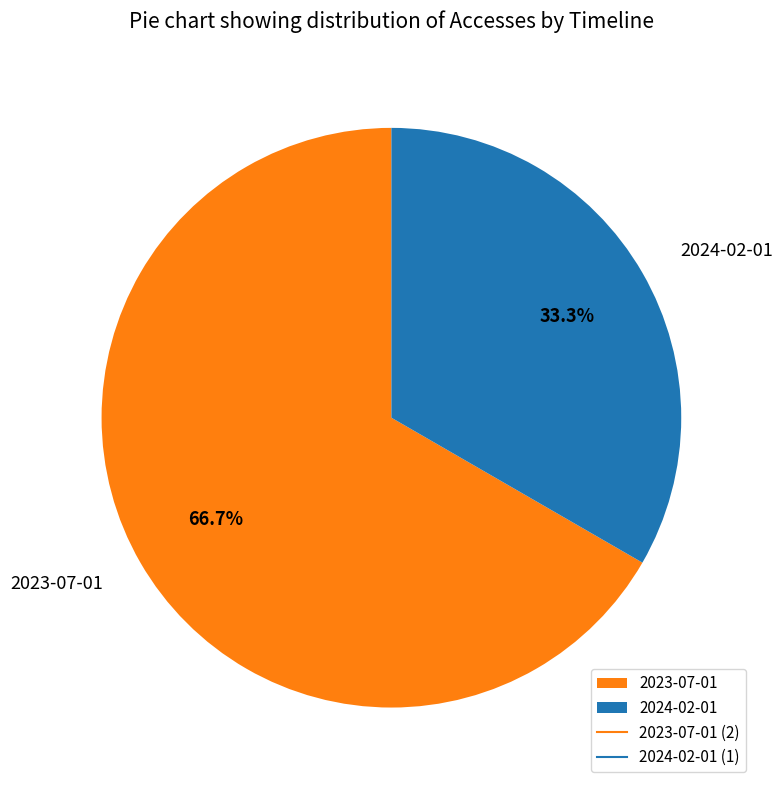

How many segments does this pie chart have?

2